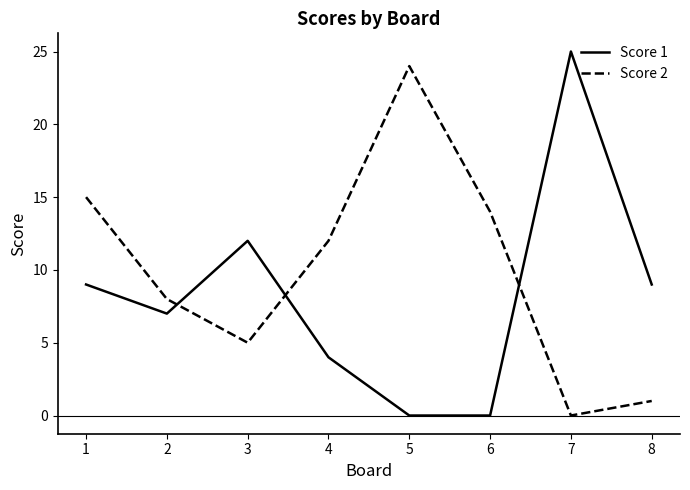

What is the difference between the Score 2 values at 4 and 2?

4